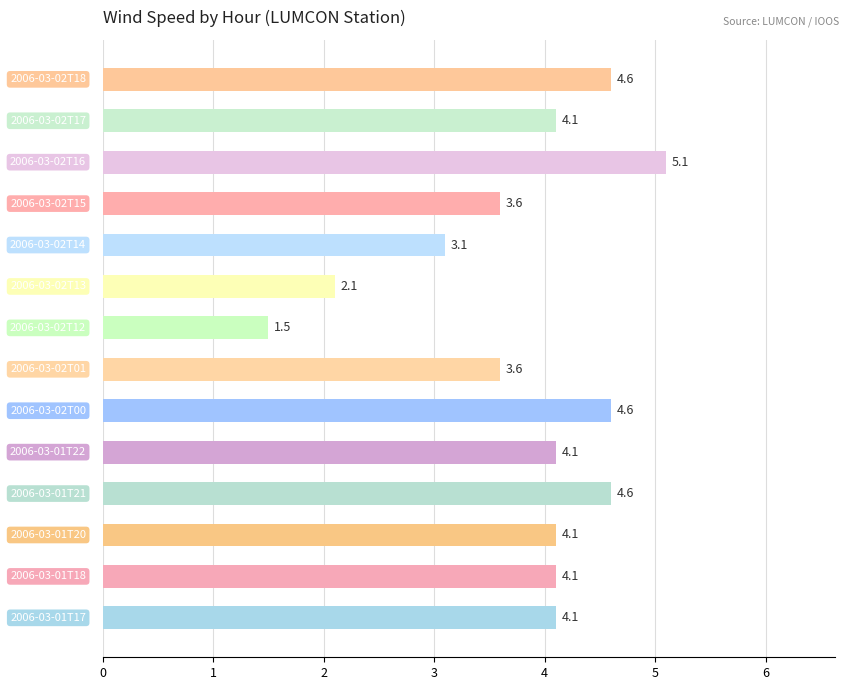

What is the average value?

3.8